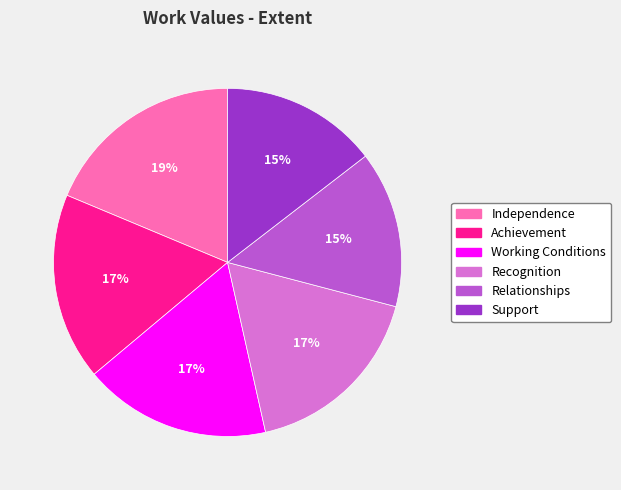

To the nearest percent, what portion does Relationships represent?

15%